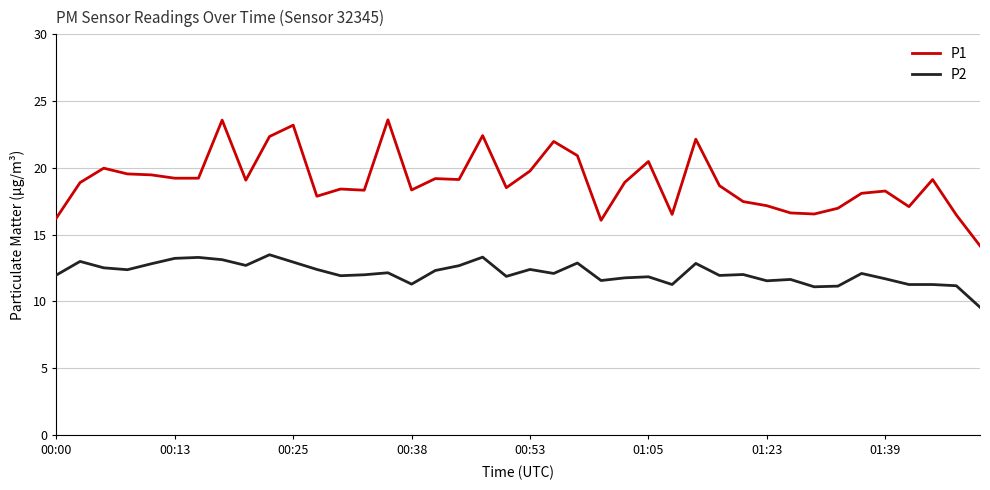

Which series has the largest total across all categories?

P1